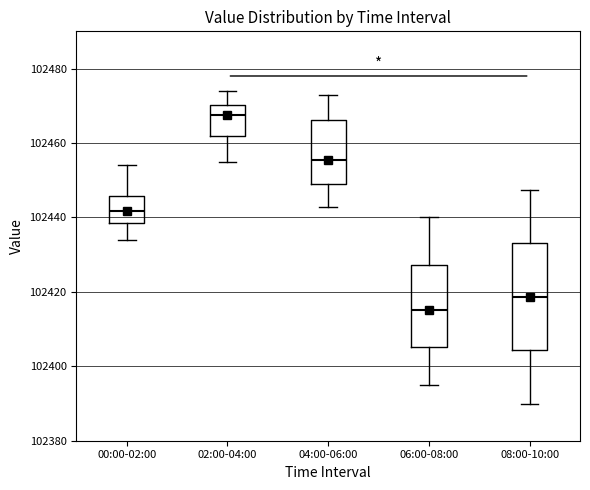

Where does the median line of the box for 04:00-06:00 sit on the y-axis? The values are not printed on the chart, so give them approximately, as read against the axis.

102456